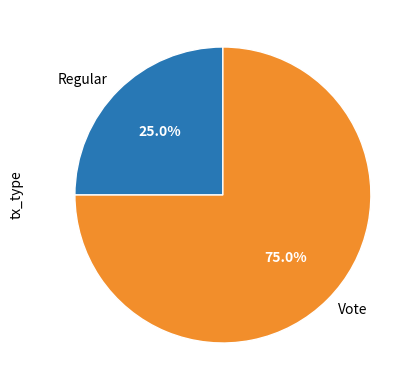

Combined, what portion of the pie is Regular and Vote?

100.0%